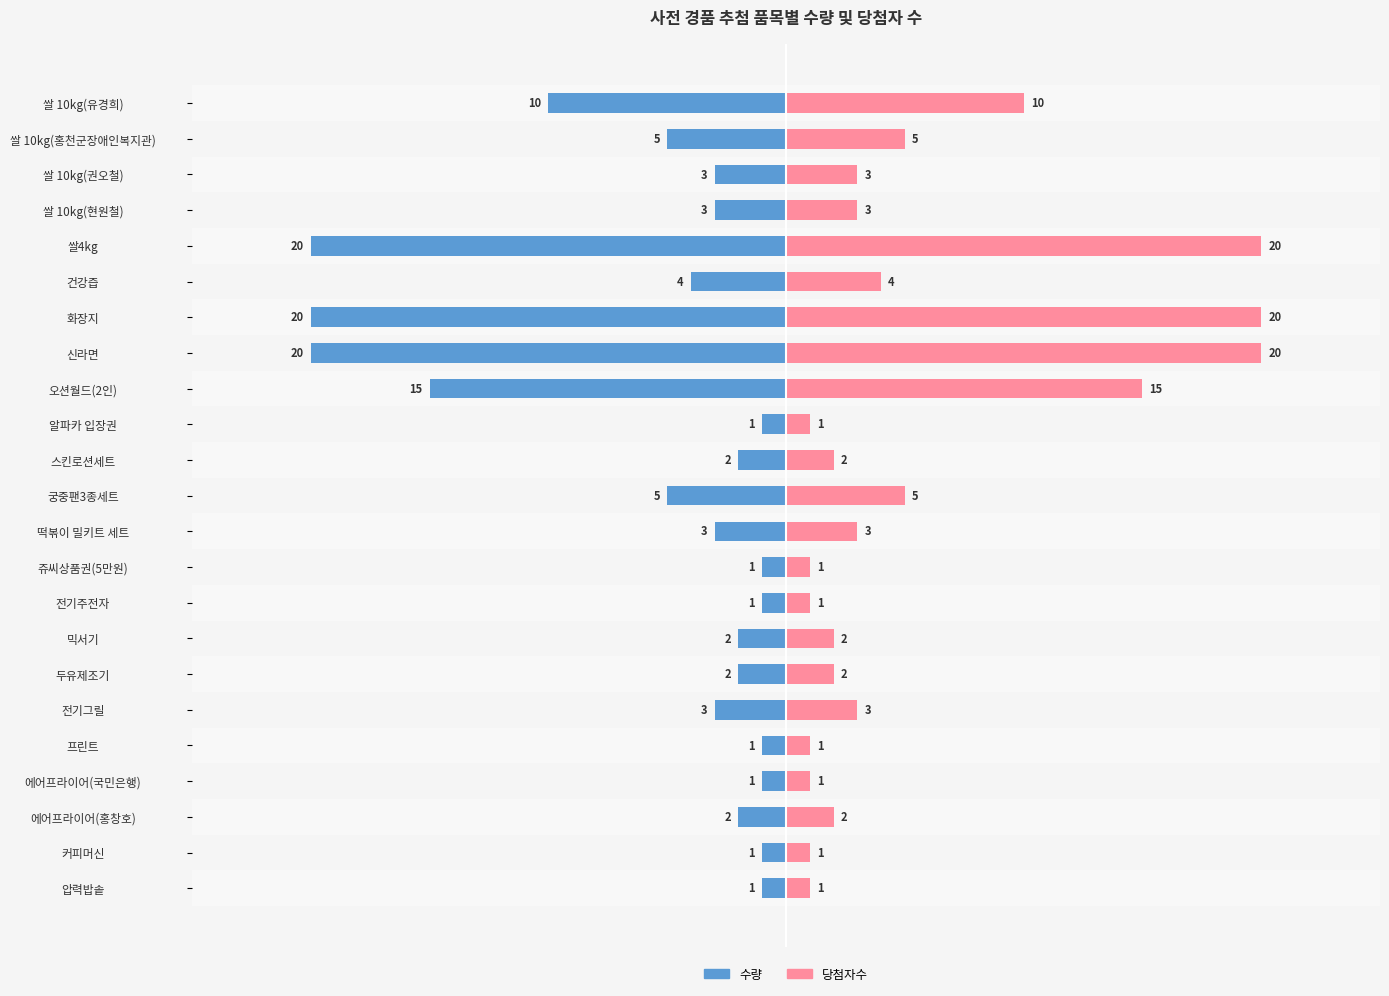

The 당첨자수 series shows 1 at 쥬씨상품권(5만원). True or false?

False